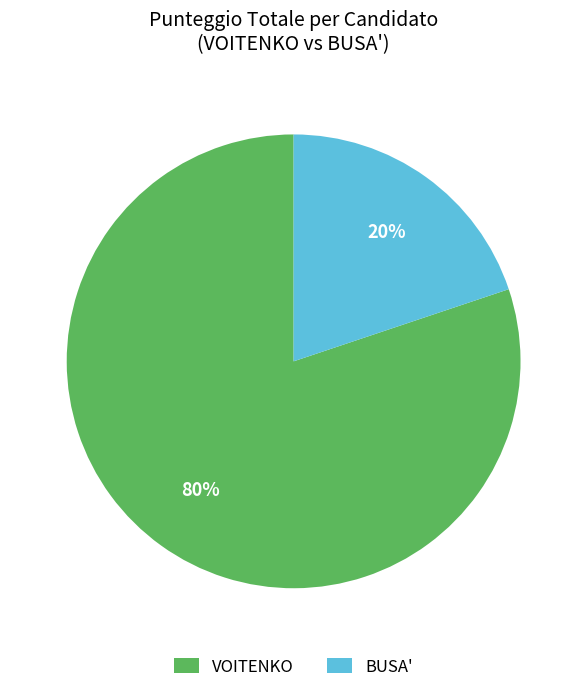

How many segments does this pie chart have?

2